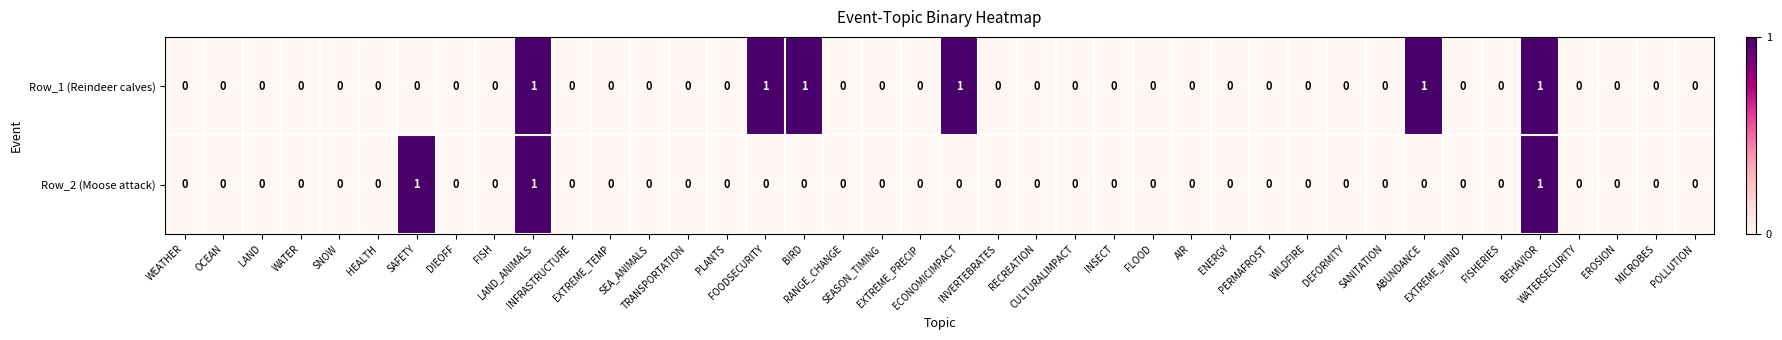

How many distinct data groups are displayed?

2